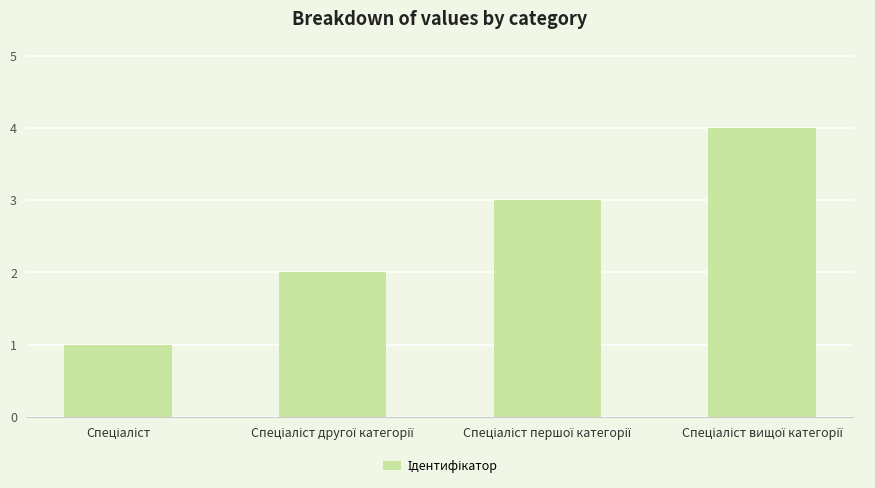

What is the greatest value displayed?

4